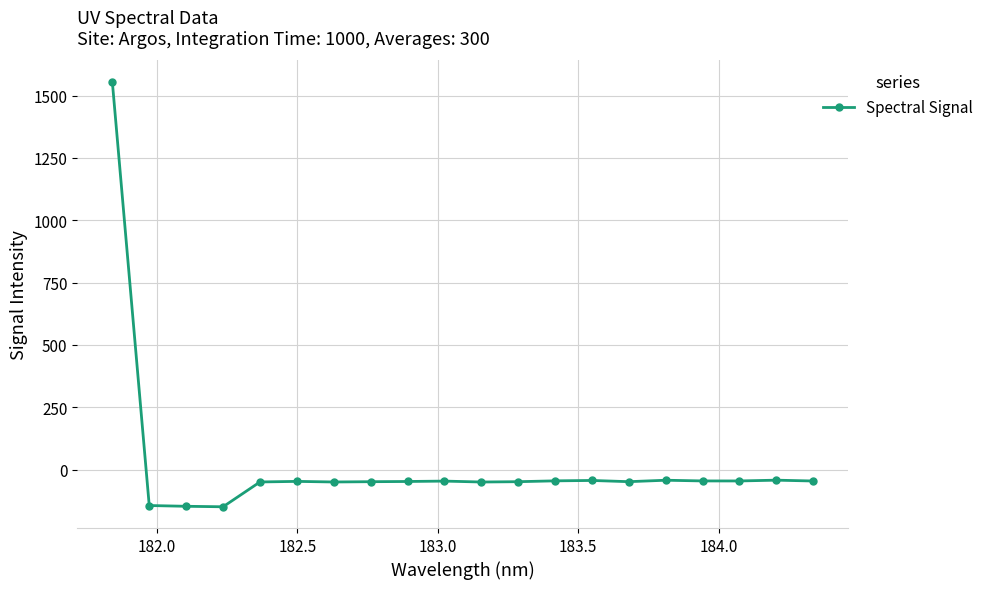

What is the value of the 14th point from the left?

-43.8